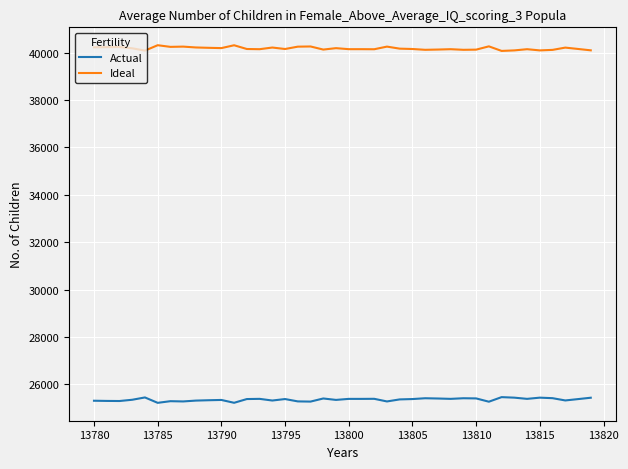

What is the minimum value shown in the chart?

25216